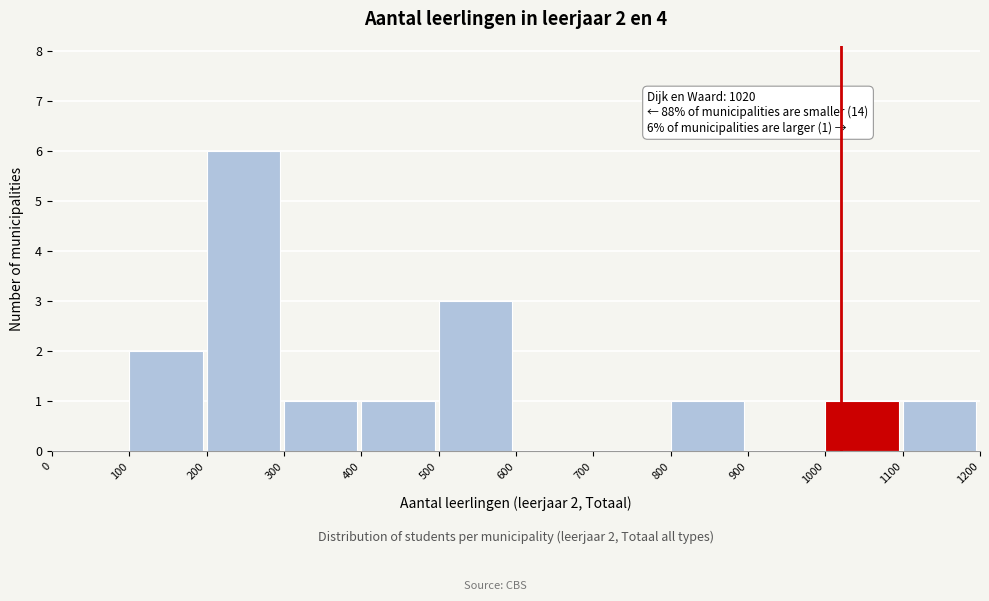

Which range on the x-axis has the tallest bar?

200 to 300